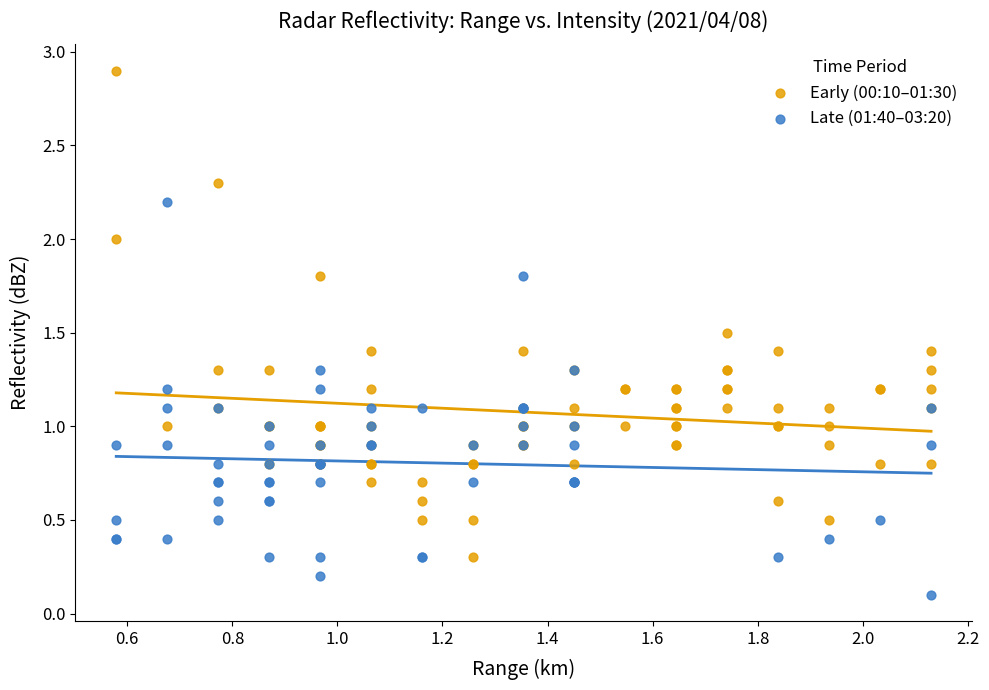

Which series reaches the minimum Y coordinate?

Late (01:40–03:20)